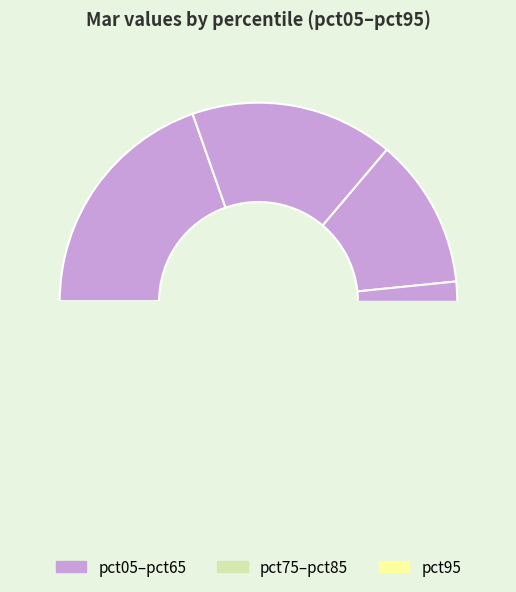

To the nearest percent, what is the difference between the pct65 and pct15 slice percentages?

10%